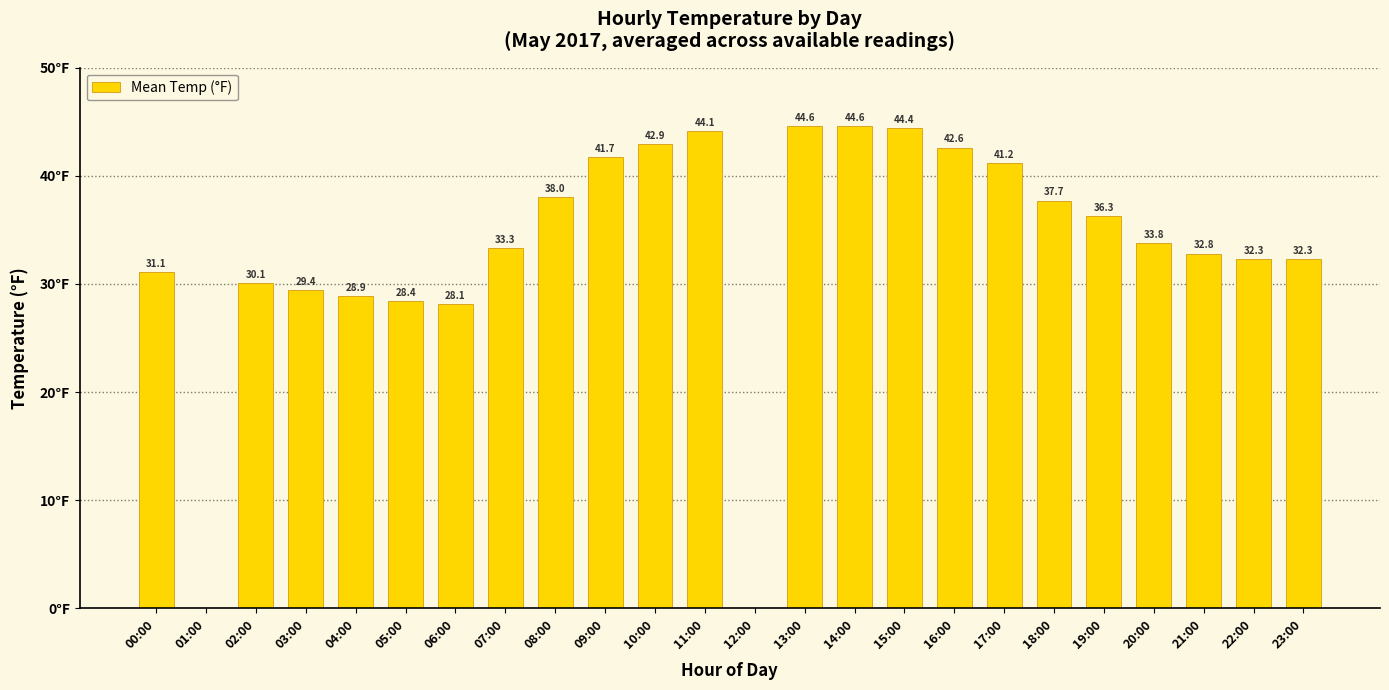

Where is the data nearest to the value 22?

06:00